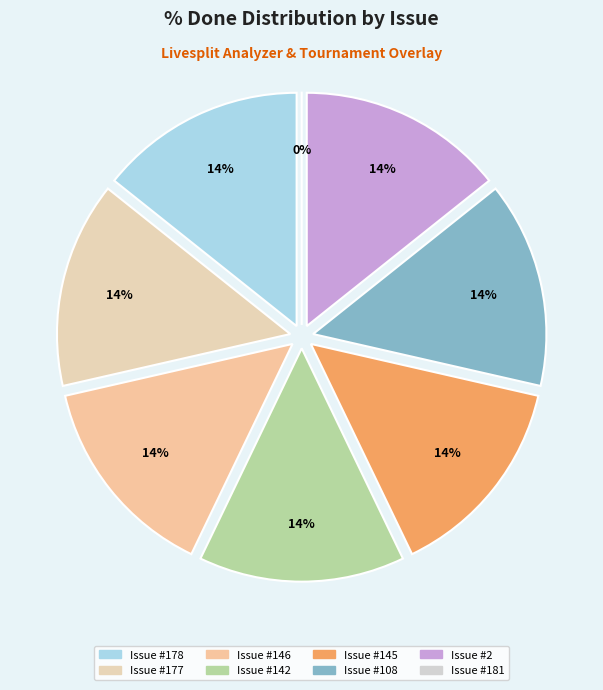

What percentage is the 178 slice, to the nearest percent?

14%